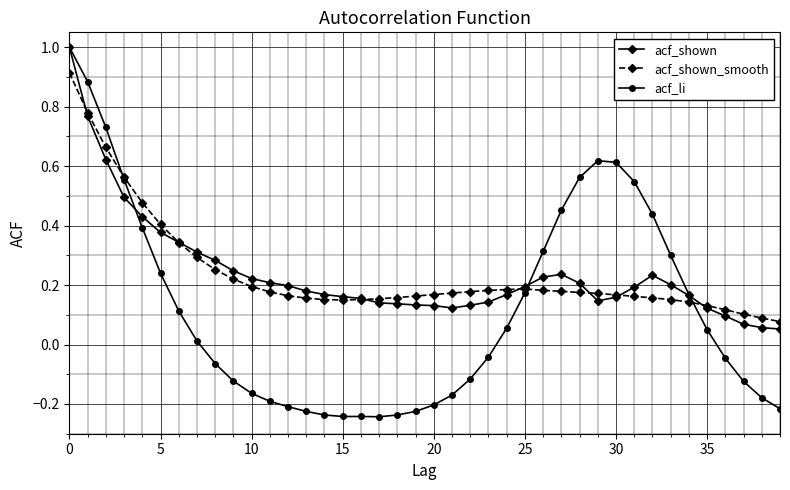

In acf_shown_smooth, how many points are lower than both neighbors (excluding endpoints)?

1